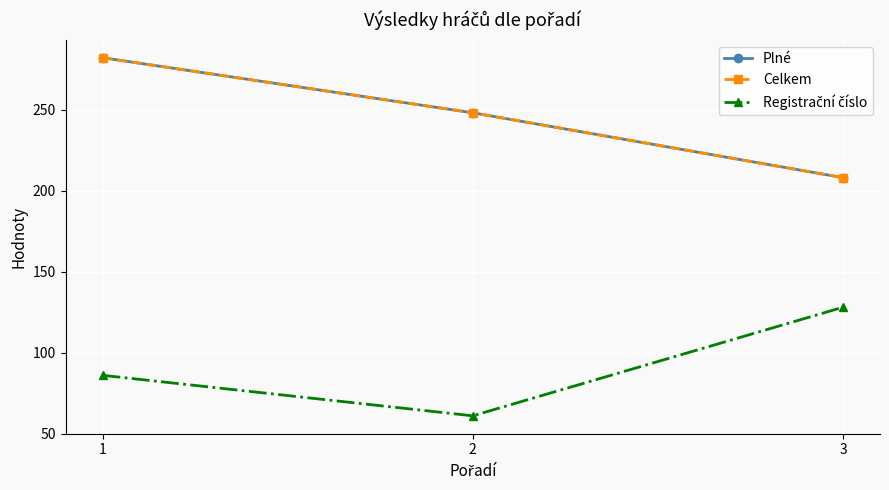

How many Celkem values are between 208 and 282?

3